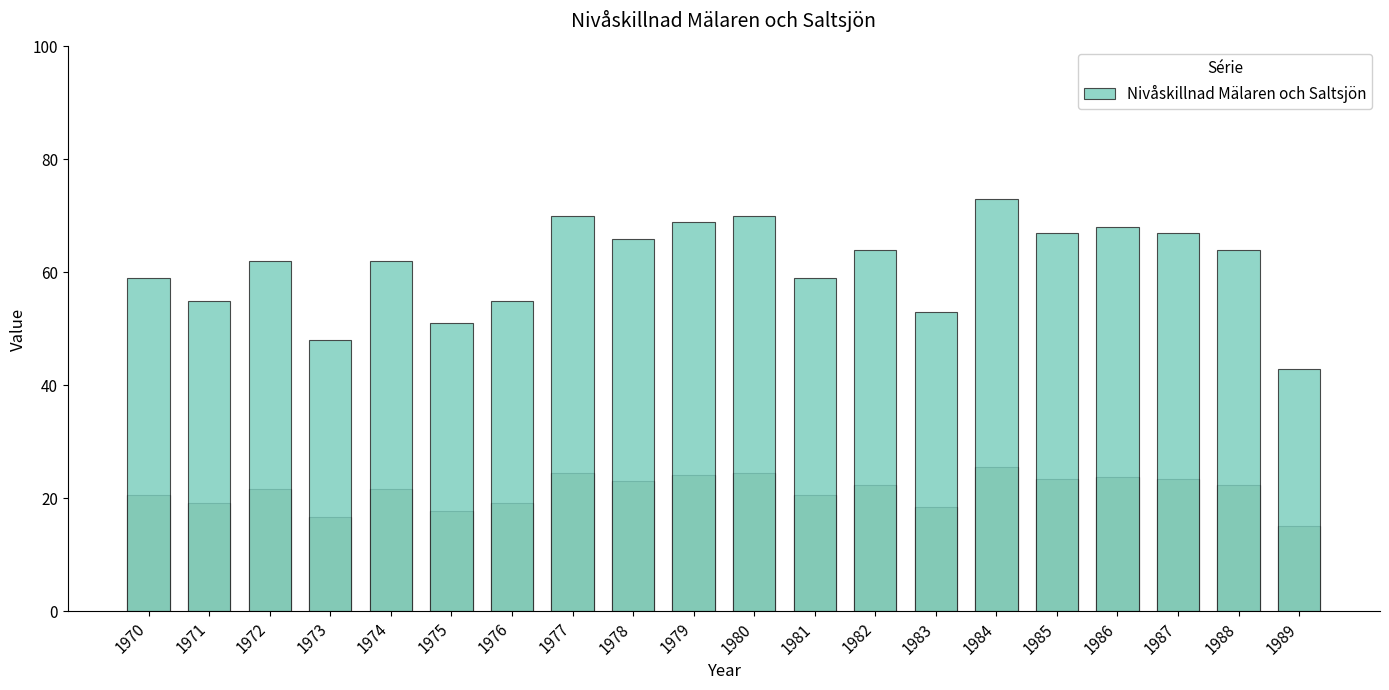

Rank the categories by value from lowest to highest.

1989, 1973, 1975, 1983, 1971, 1976, 1970, 1981, 1972, 1974, 1982, 1988, 1978, 1985, 1987, 1986, 1979, 1977, 1980, 1984